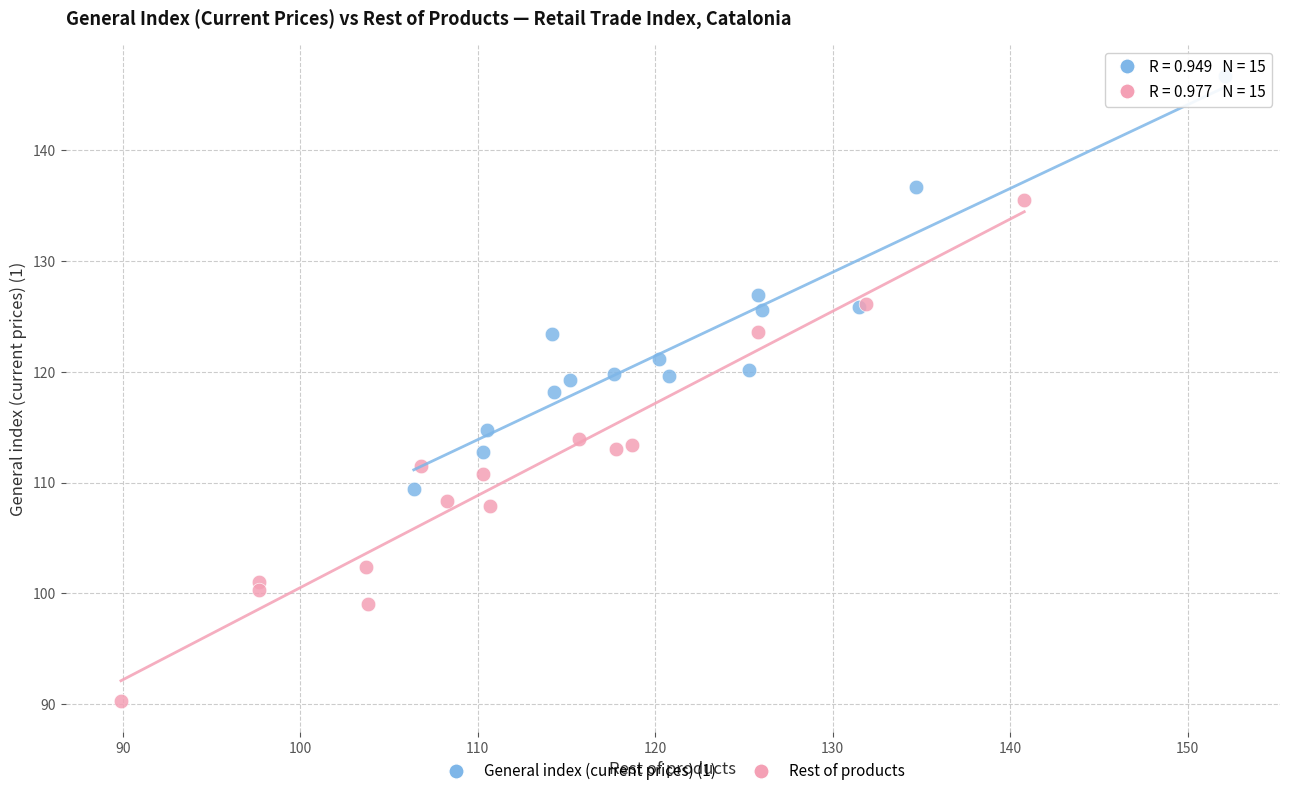

Which series reaches the minimum Y coordinate?

Rest of products